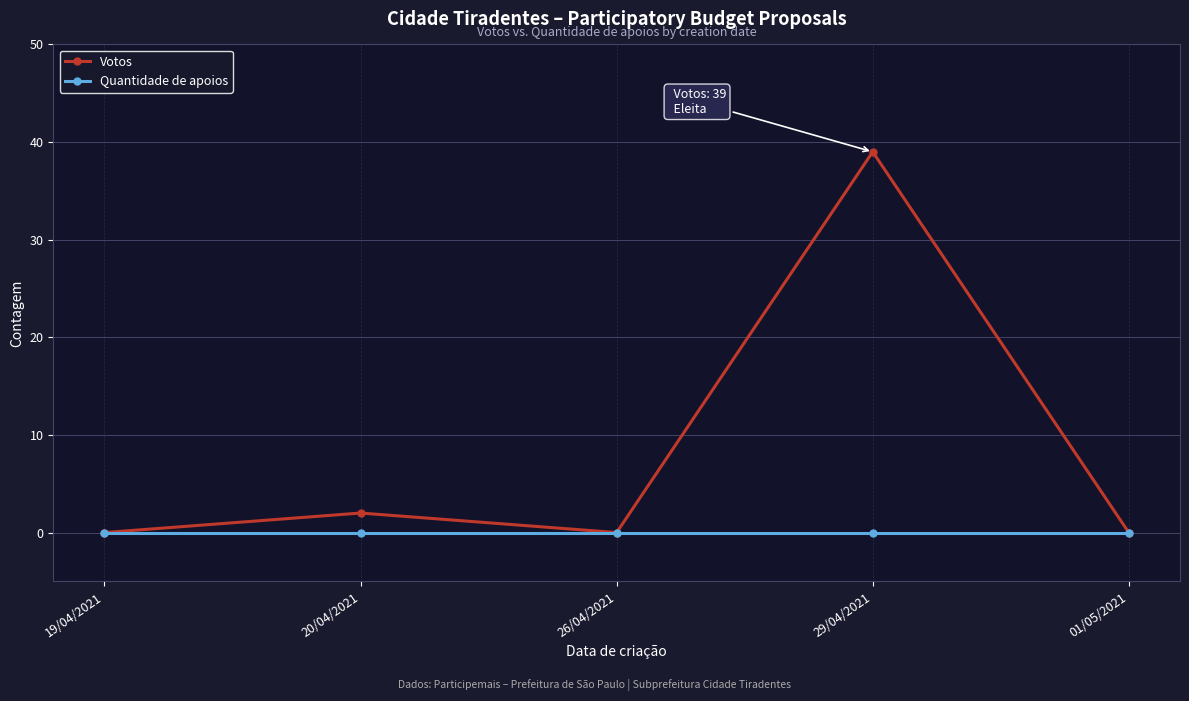

What is the label of the 4th point from the right?

20/04/2021